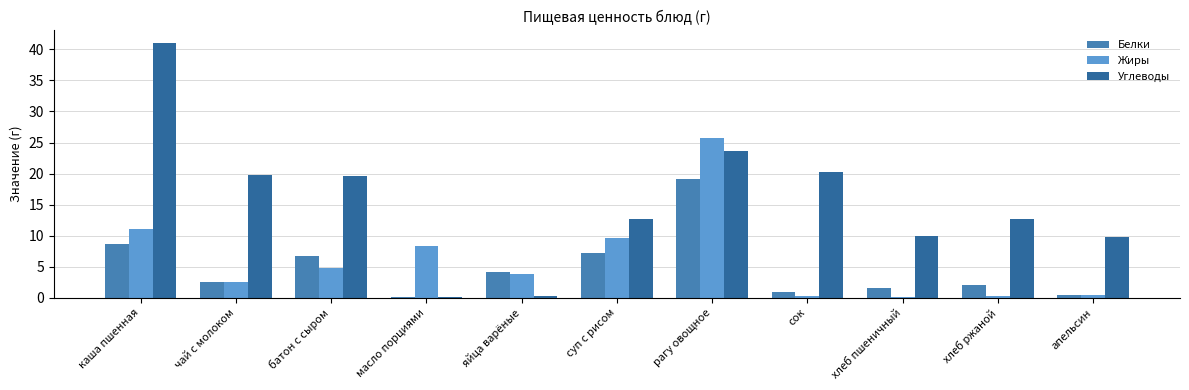

True or false: Белки has a value of 13.1 at рагу овощное.

False